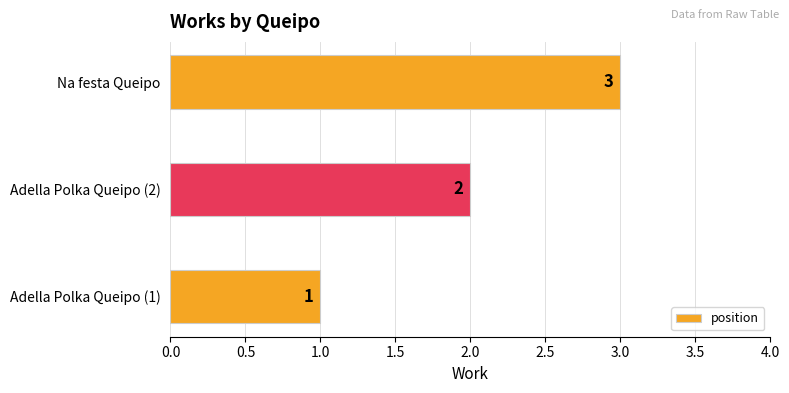

List the labels in order of value, largest first.

Na festa Queipo, Adella Polka Queipo (2), Adella Polka Queipo (1)